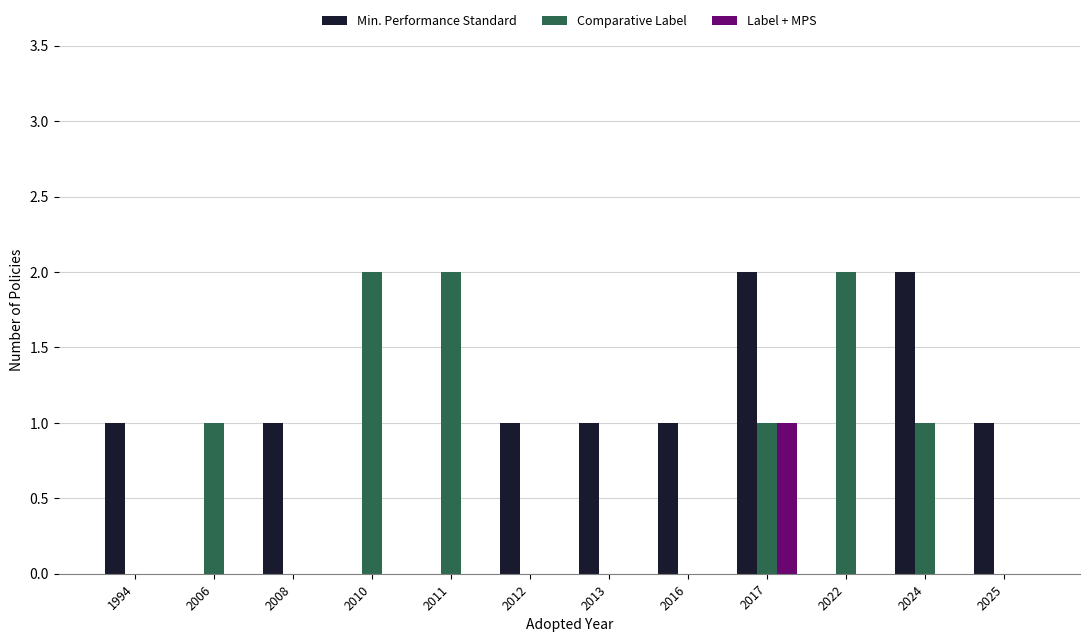

The Min. Performance Standard series shows 2 at 2024. True or false?

True